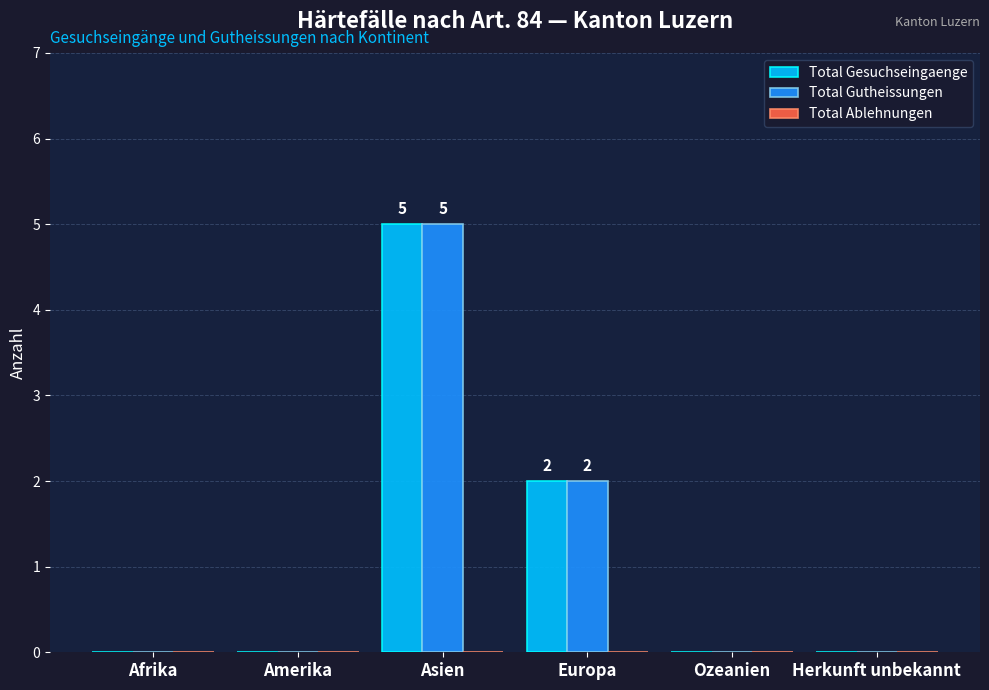

Is the value of Total Gutheissungen at Ozeanien greater than the value of Total Gesuchseingaenge at Asien?

No